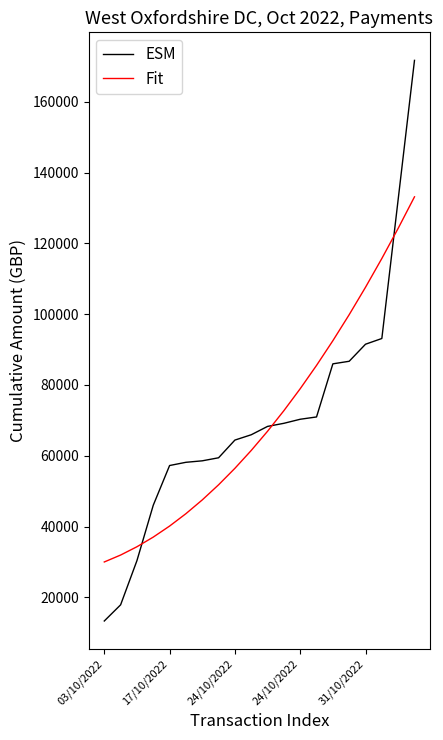

What is the minimum value for ESM?

13320.0